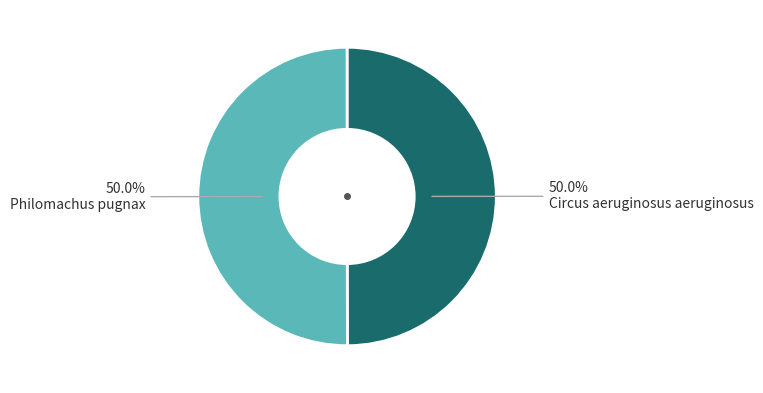

To the nearest percent, what percentage of the pie is Philomachus pugnax?

50%